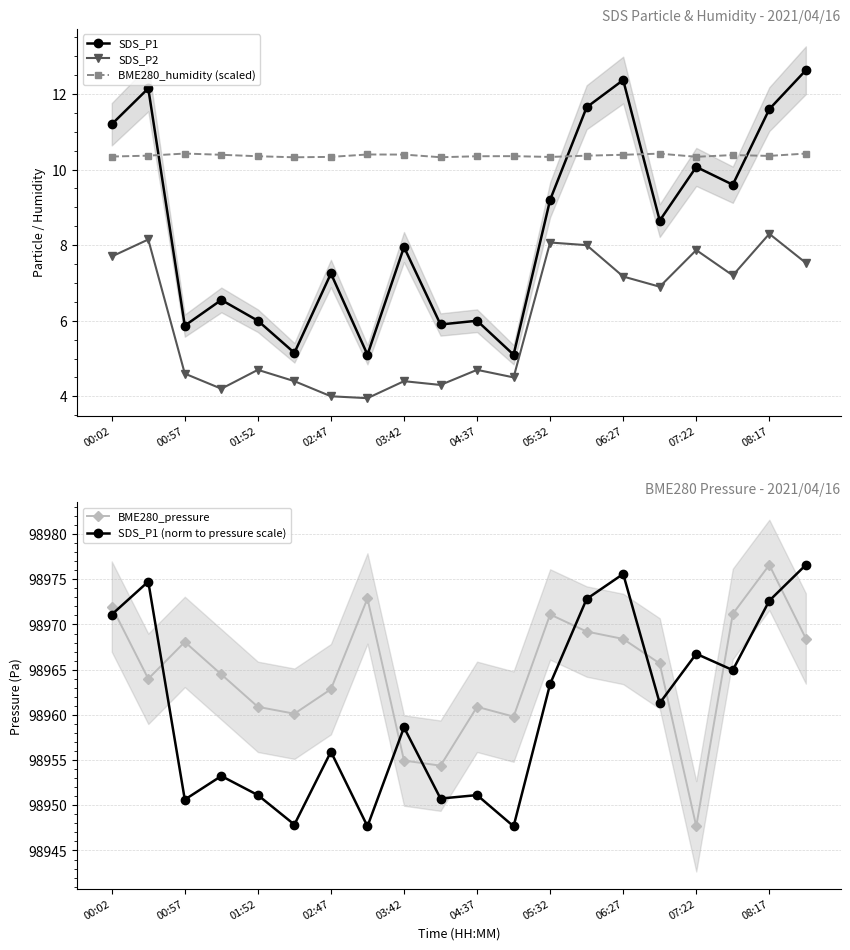

In SDS_P1 (norm to pressure scale), how many points are lower than both neighbors (excluding endpoints)?

7